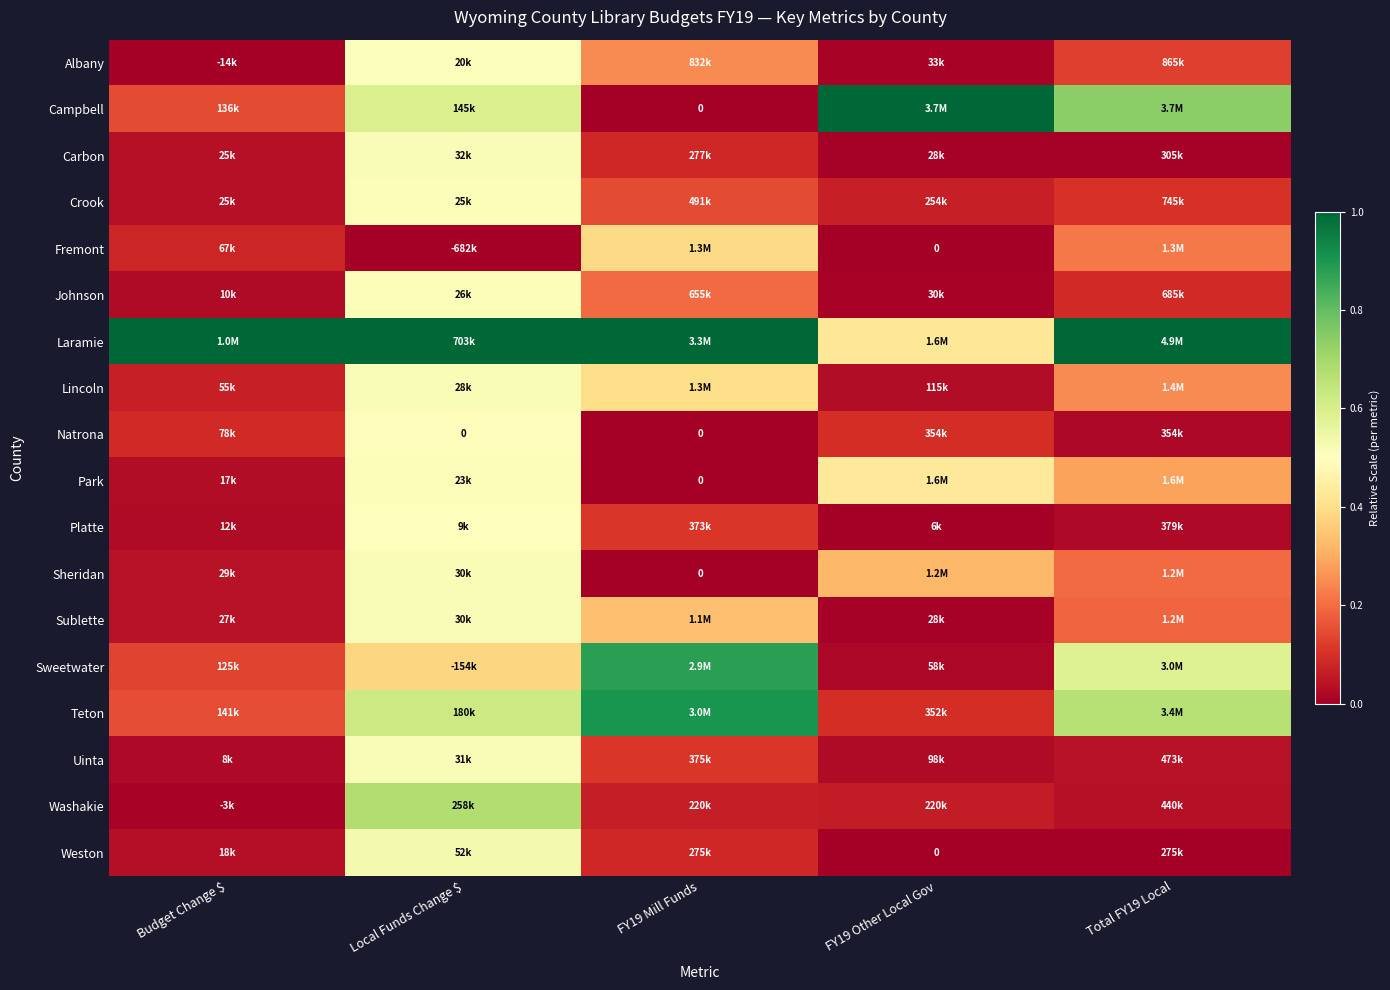

Is it true that Campbell equals 0.5 at Total FY19 Local?

False